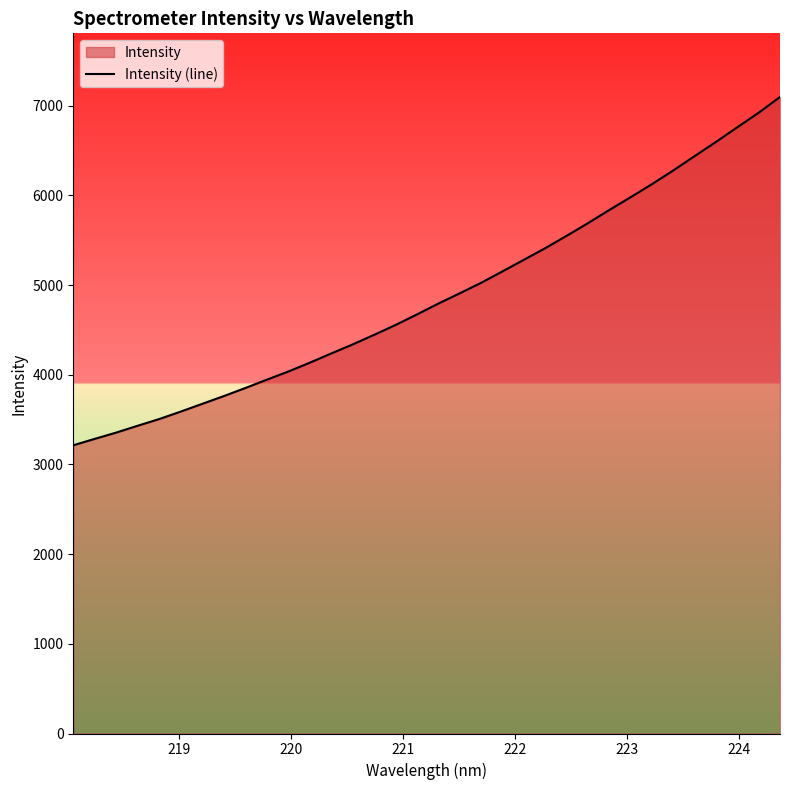

What is the difference between the maximum and minimum values?

3884.1